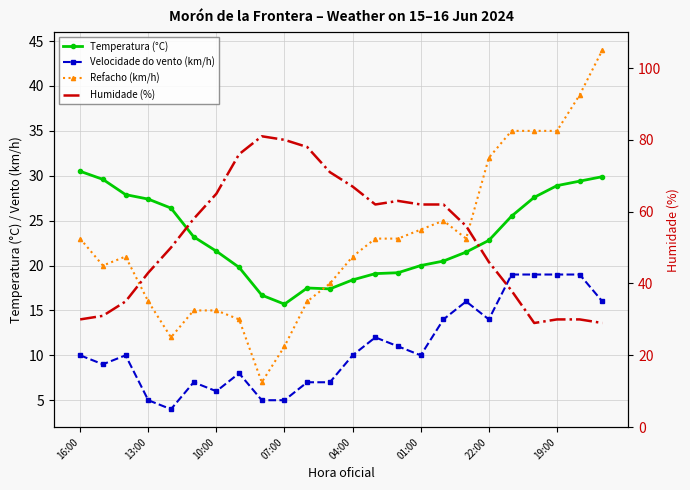

What is the difference between the maximum and minimum values in the Humidade (%) series?

52.0